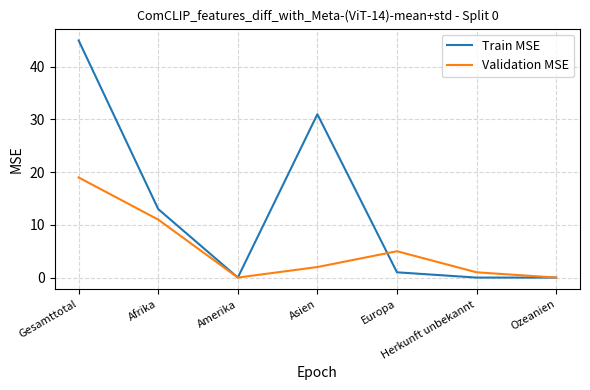

At which category does Validation MSE reach its first local valley?

Amerika